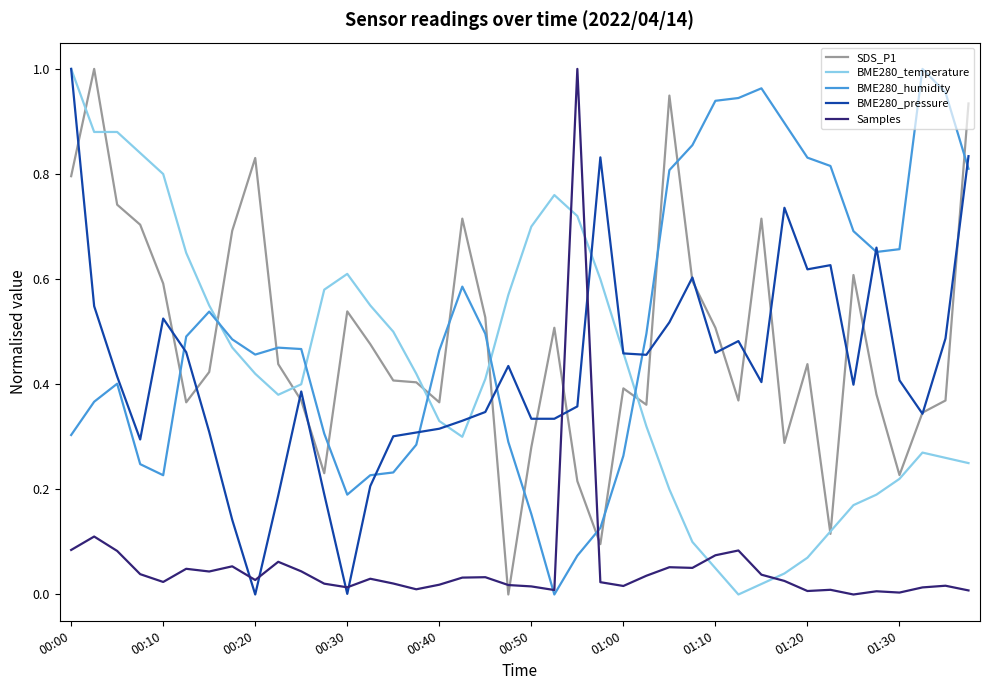

Does the chart have visible grid lines?

No